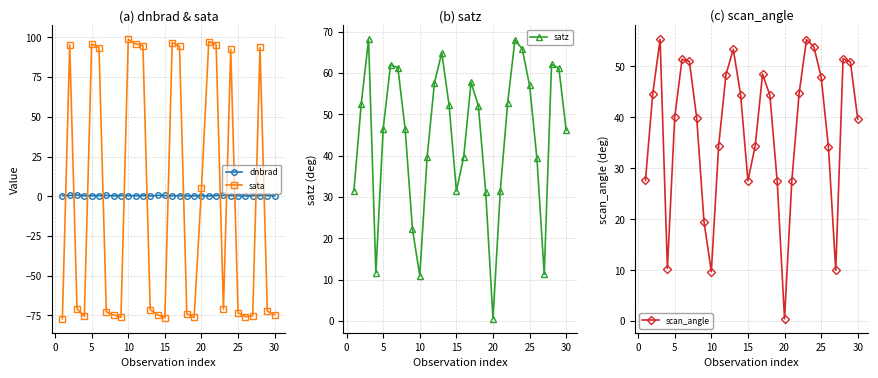

True or false: satz and dnbrad cross at least once.

False